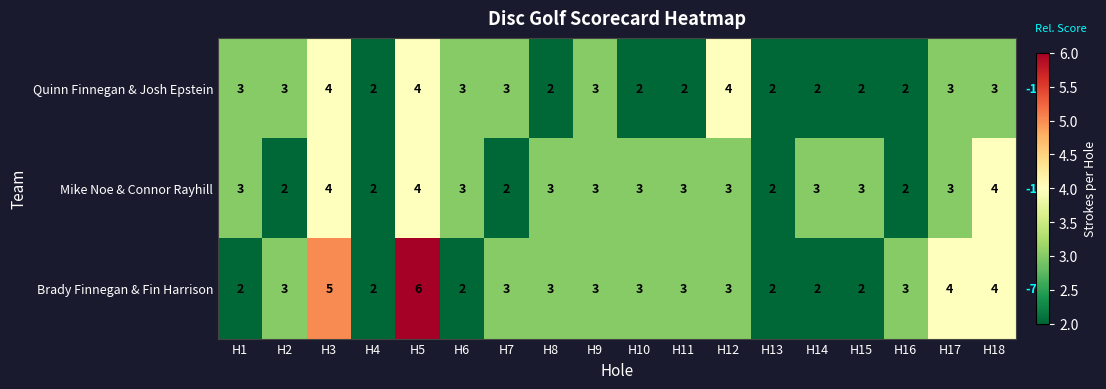

What is the sum of all Mike Noe & Connor Rayhill values?

52